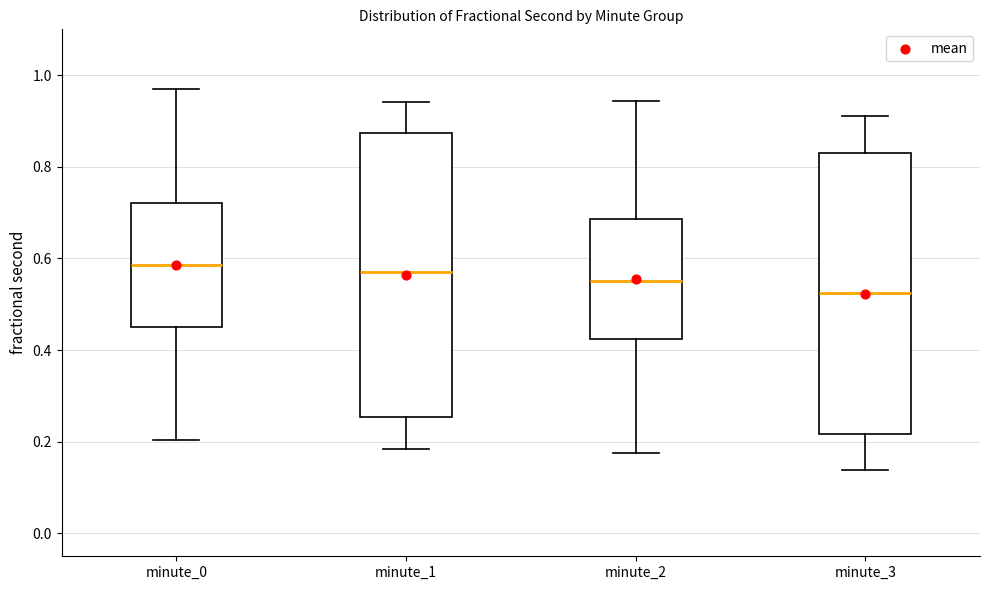

Where does the upper whisker of the box for minute_3 end on the y-axis? The values are not printed on the chart, so give them approximately, as read against the axis.

0.92